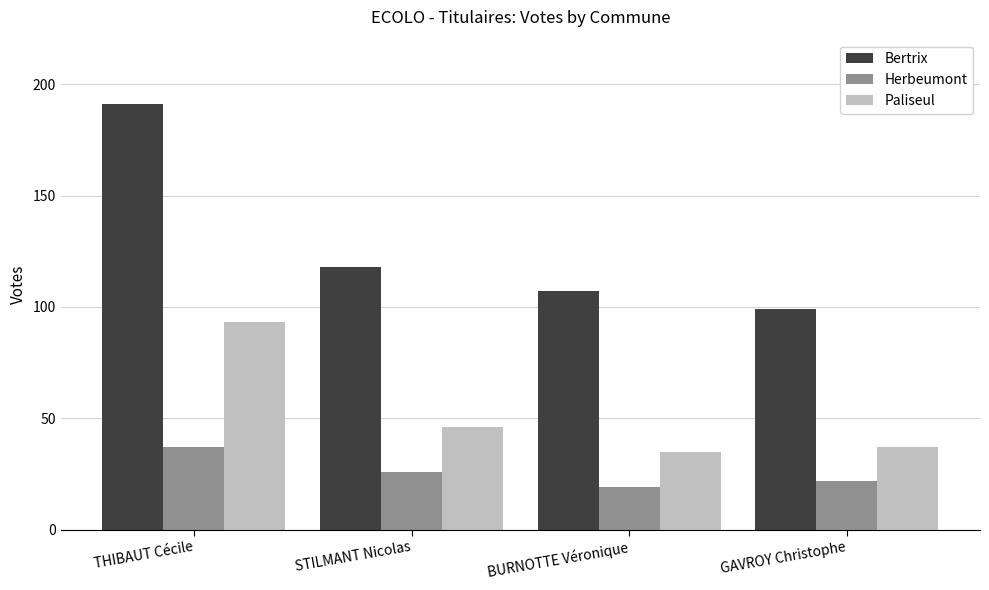

What is the difference between the highest and lowest values at GAVROY Christophe?

77